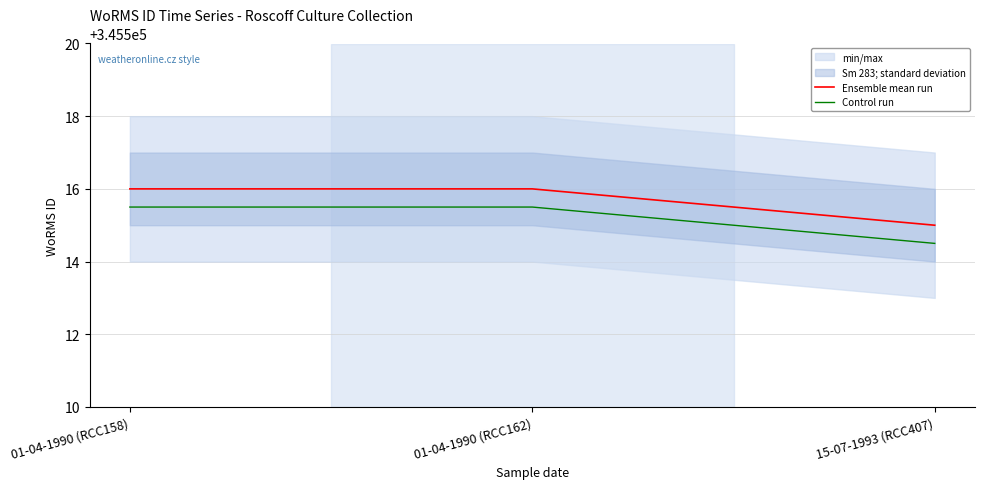

Which series has the largest total across all categories?

Ensemble mean run